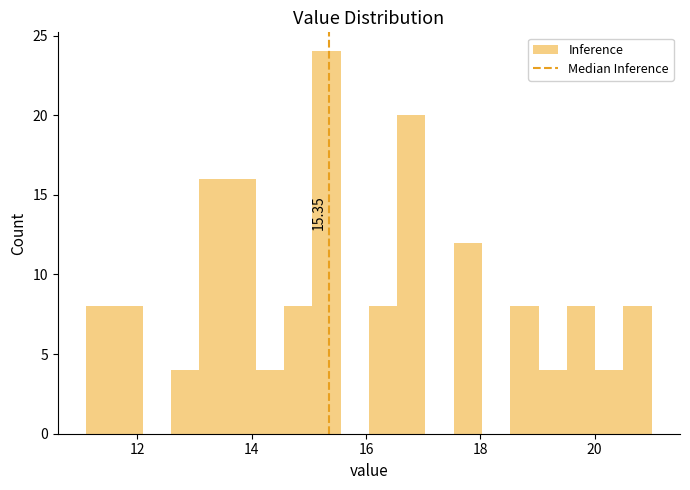

Around what value on the x-axis is the tallest bar? Give the approximate position of its centre, as read against the axis.

15.4